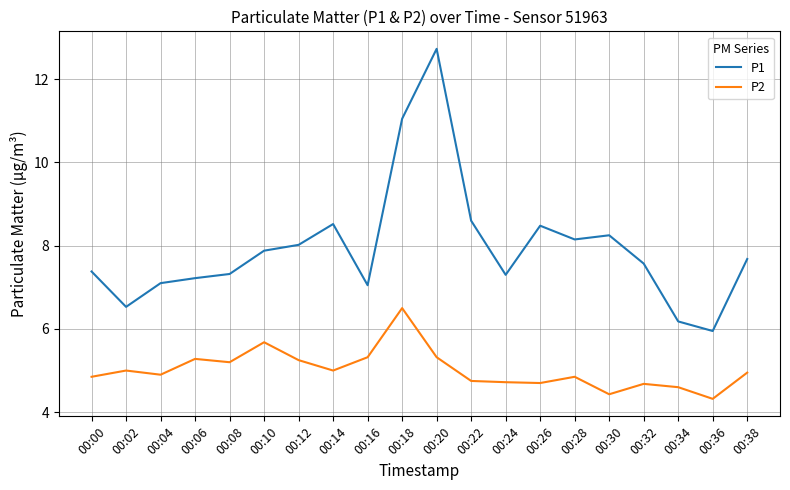

Between 00:00 and 00:28, which series saw the biggest shift?

P1